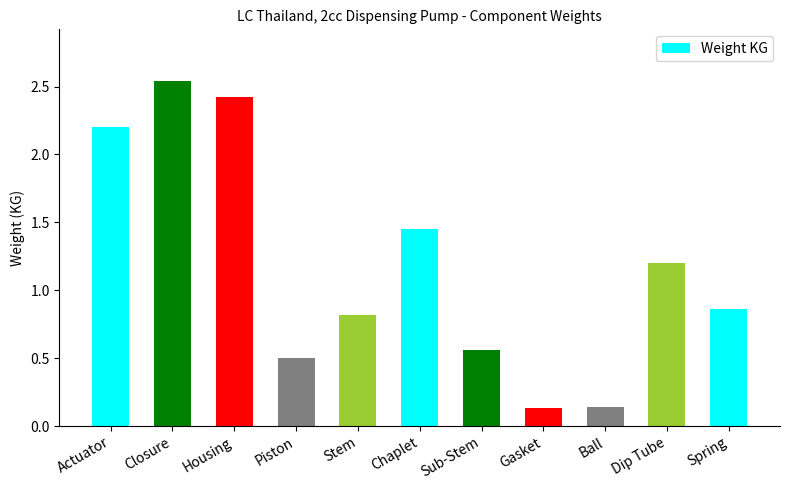

Is it true that the value at Housing is 2.4?

True